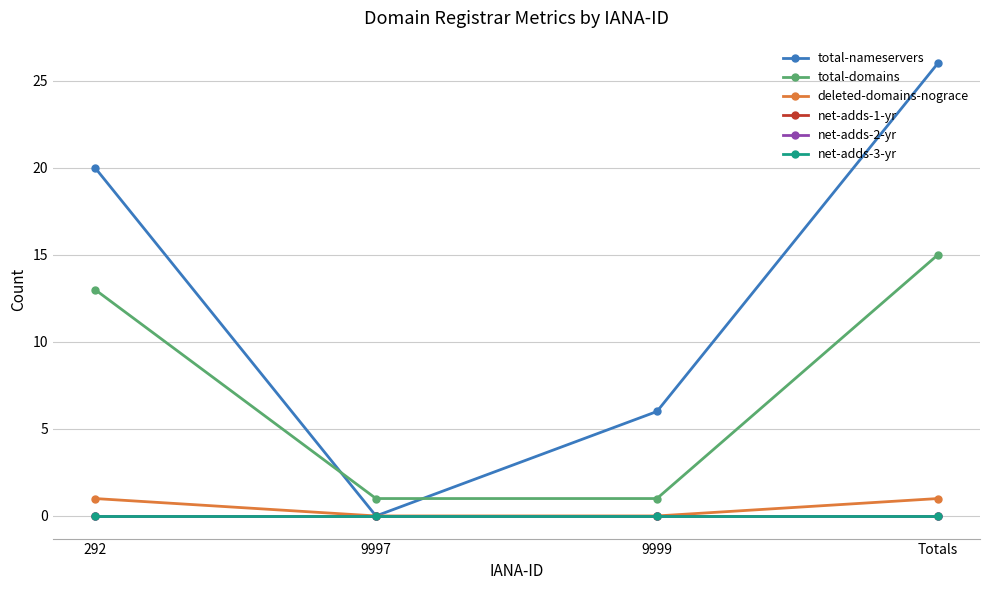

Does the chart have visible grid lines?

Yes